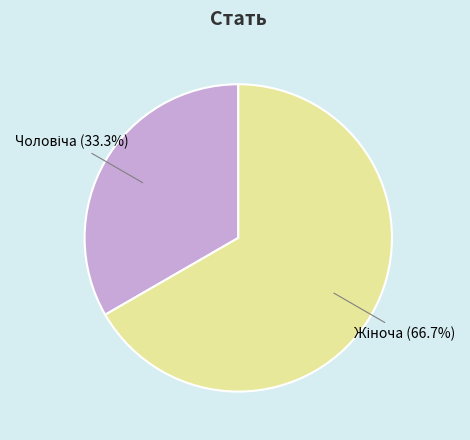

Is there a majority slice in this chart?

Yes